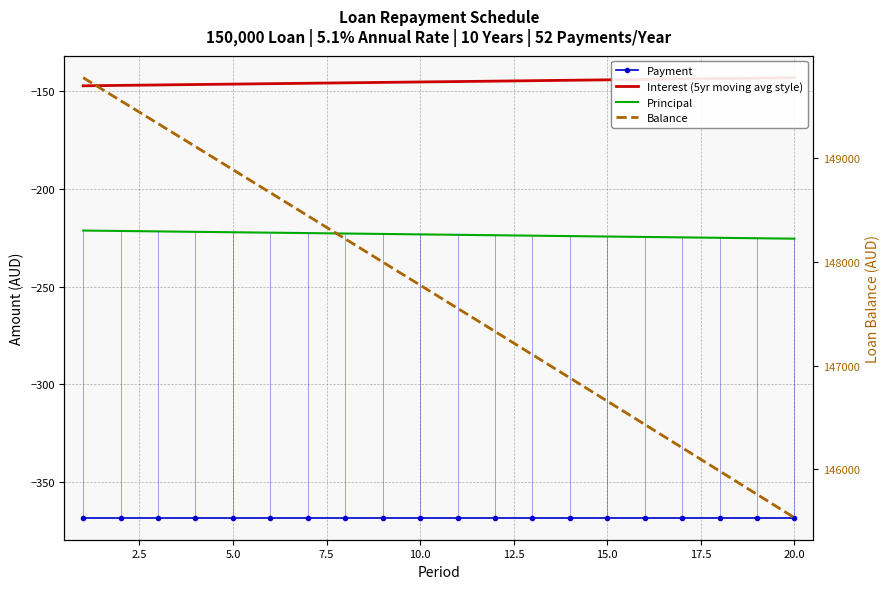

Reading right to left, list all the values displayed in this chart.

Payment: -368.4	-368.4	-368.4	-368.4	-368.4	-368.4	-368.4	-368.4	-368.4	-368.4	-368.4	-368.4	-368.4	-368.4	-368.4	-368.4	-368.4	-368.4	-368.4	-368.4
Interest (5yr moving avg style): -143.0	-143.2	-143.4	-143.6	-143.8	-144.1	-144.3	-144.5	-144.7	-144.9	-145.2	-145.4	-145.6	-145.8	-146.0	-146.2	-146.5	-146.7	-146.9	-147.1
Principal: -225.4	-225.2	-225.0	-224.8	-224.6	-224.3	-224.1	-223.9	-223.7	-223.4	-223.2	-223.0	-222.8	-222.6	-222.3	-222.1	-221.9	-221.7	-221.5	-221.3
Balance: 145533.2	145758.6	145983.8	146208.8	146433.6	146658.1	146882.4	147106.5	147330.4	147554.1	147777.5	148000.8	148223.8	148446.6	148669.1	148891.5	149113.6	149335.5	149557.2	149778.7